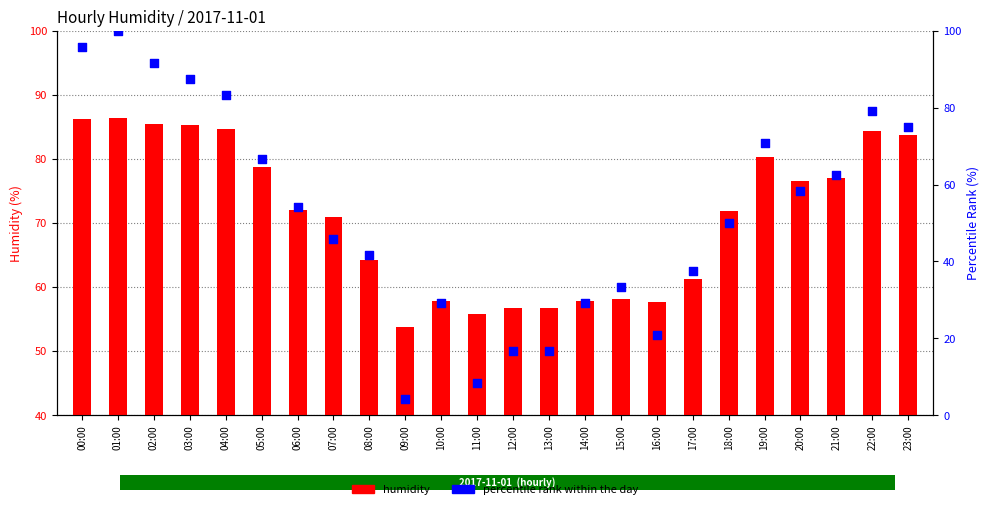

What is the total value across all series at 18:00?

121.8